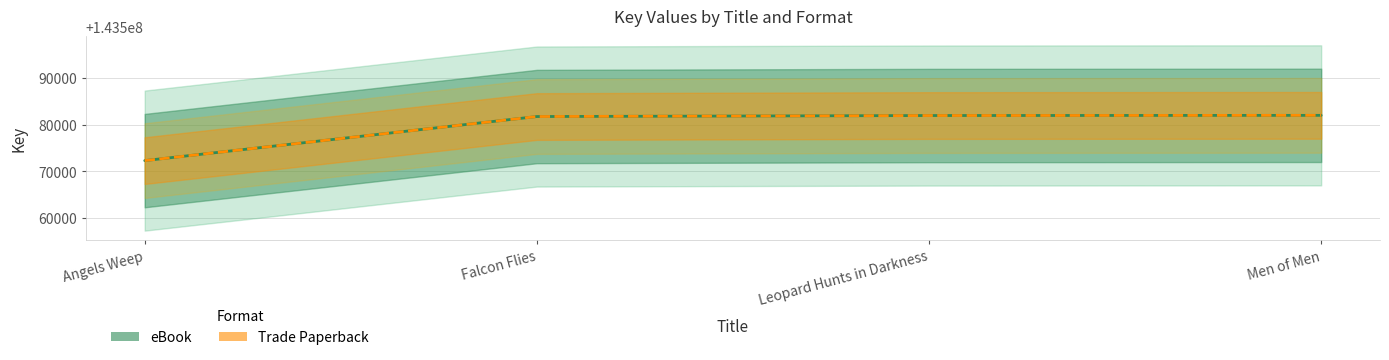

At Leopard Hunts in Darkness, list the series in order from smallest to largest.

eBook, Trade Paperback